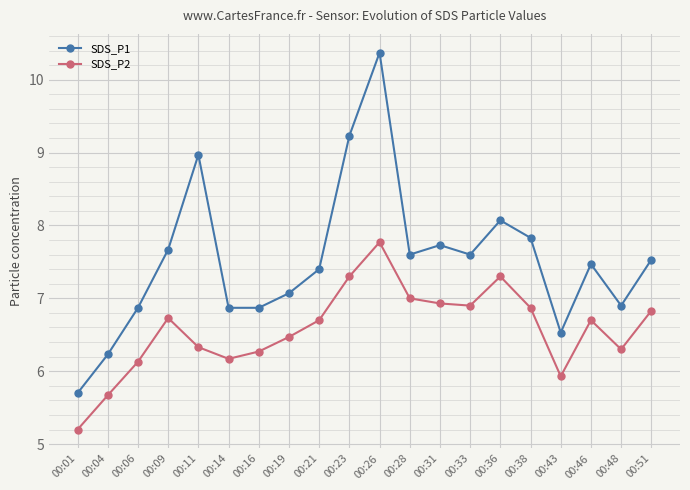

True or false: SDS_P2 has a value of 6.5 at 00:19.

True